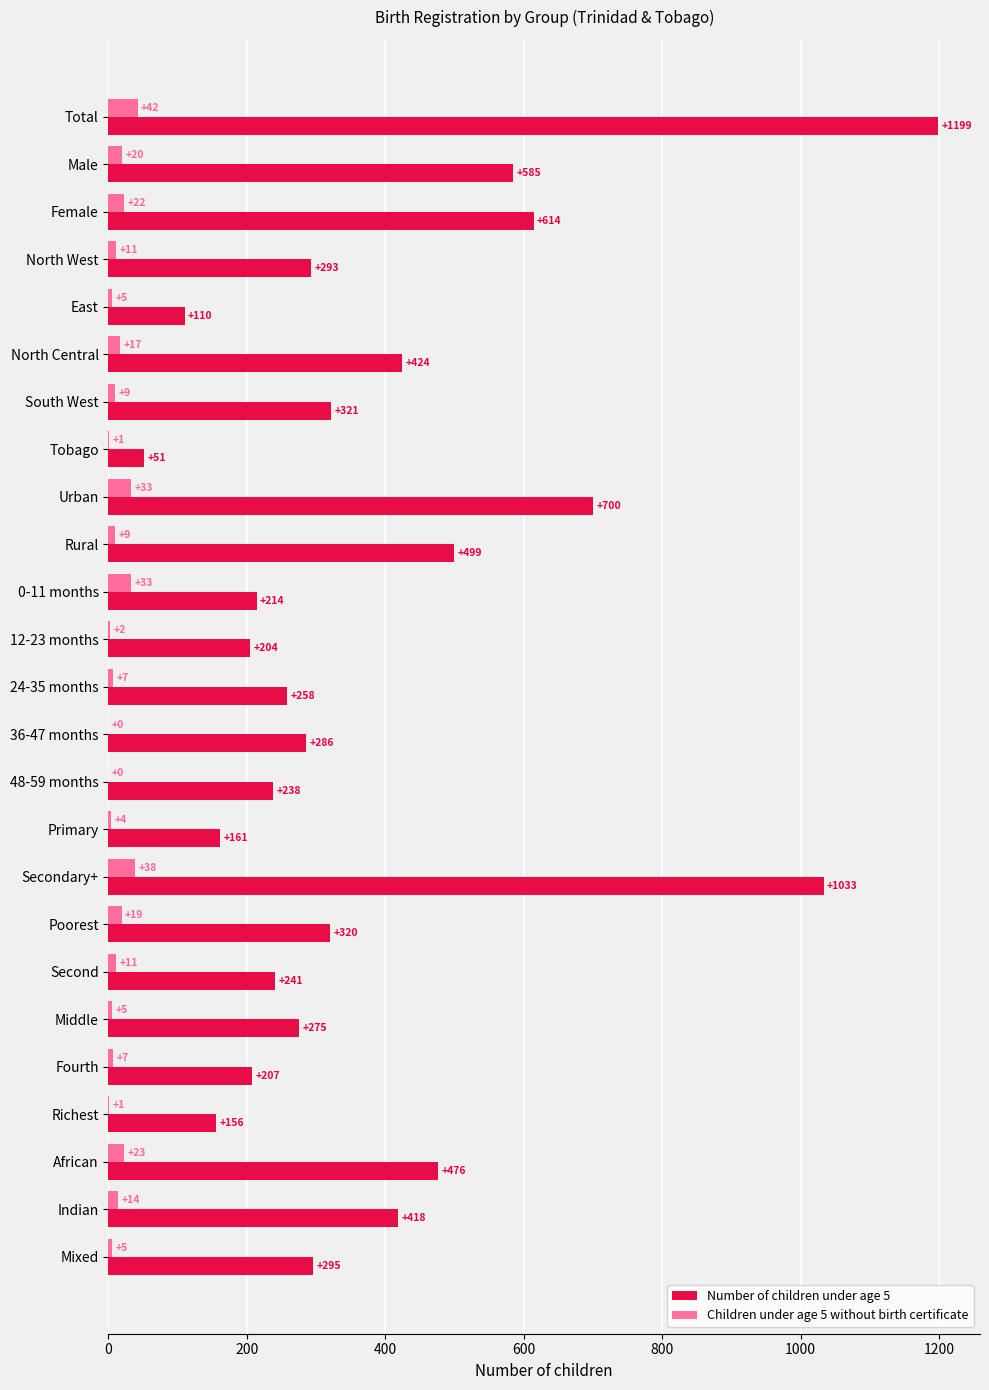

Which series has the largest total across all categories?

Number of children under age 5